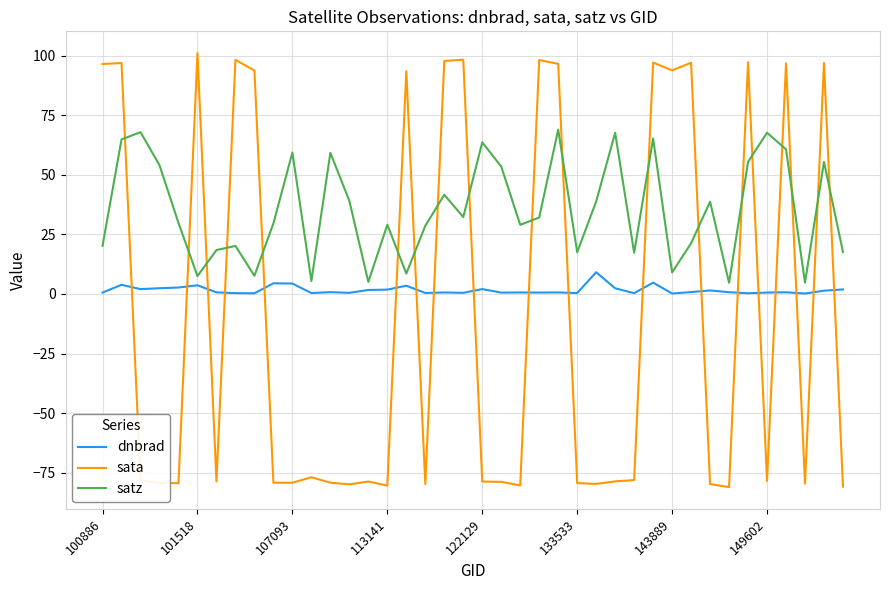

Does the chart have visible grid lines?

Yes